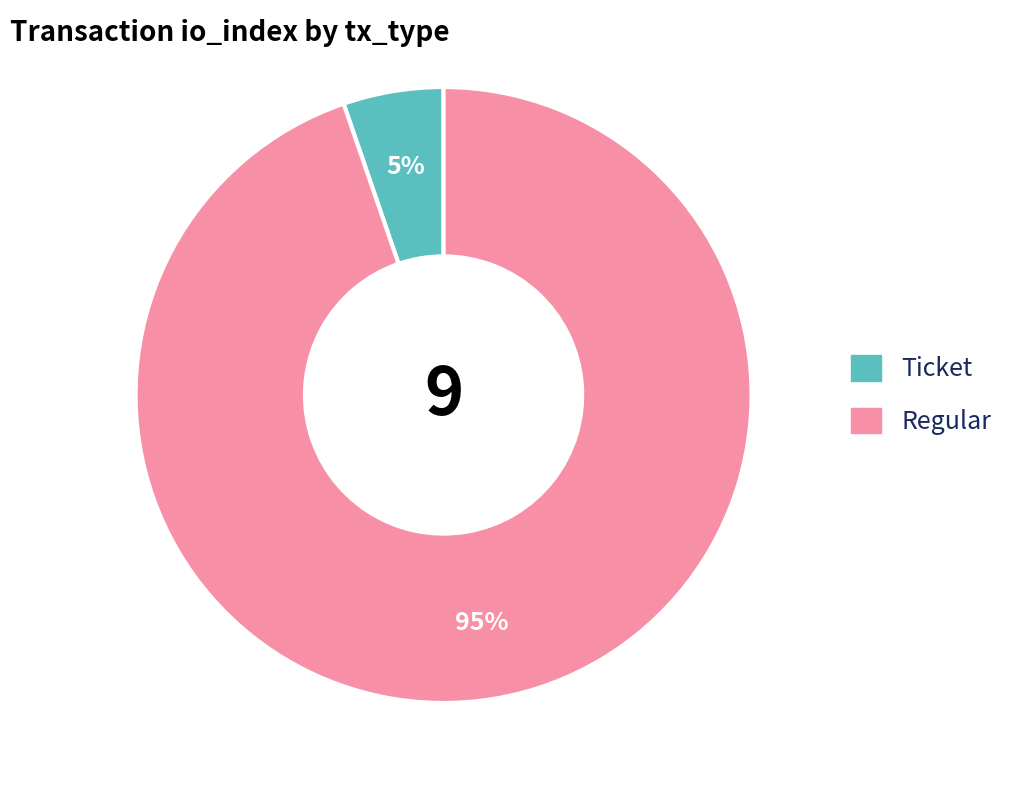

To the nearest percent, what is the average slice percentage?

50%